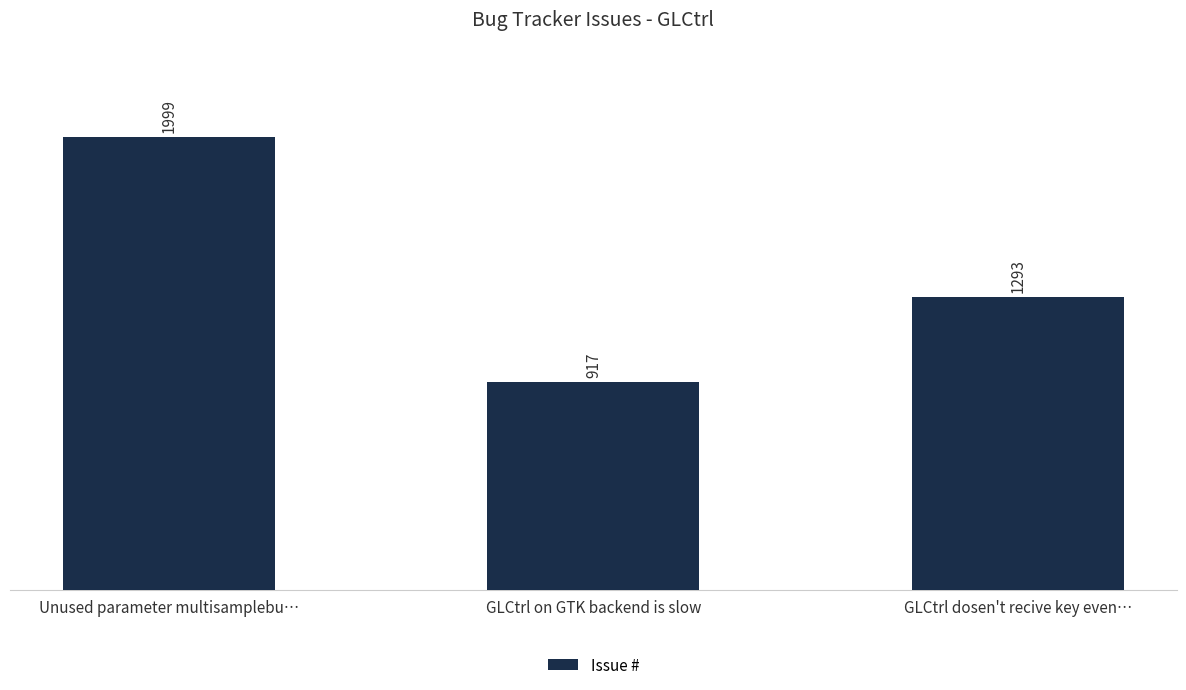

How many values are below 1293?

1